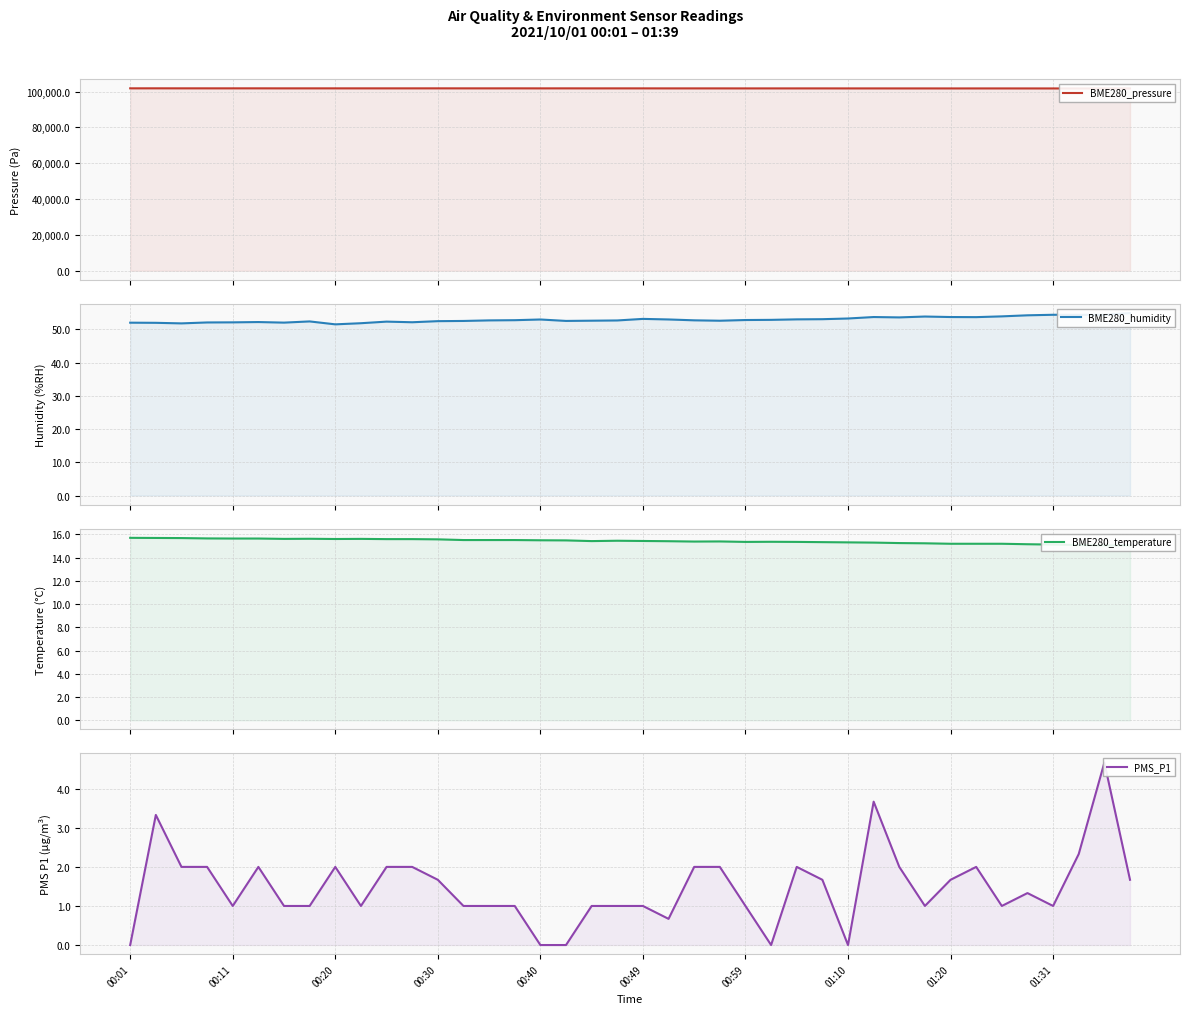

At how many categories does at least one series exceed 24846?

40